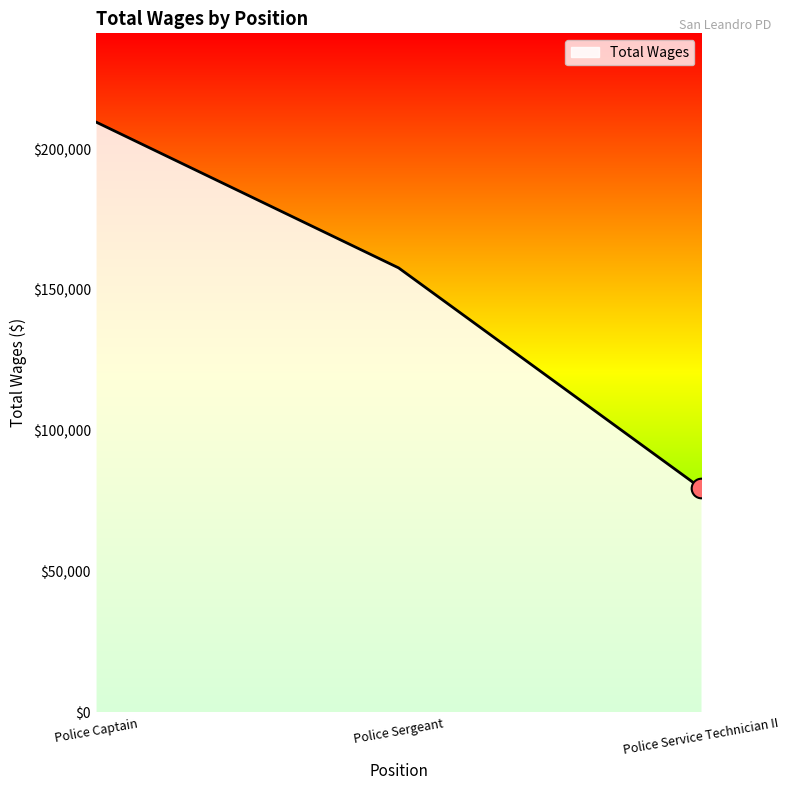

Which has a higher value, Police Captain or Police Sergeant?

Police Captain